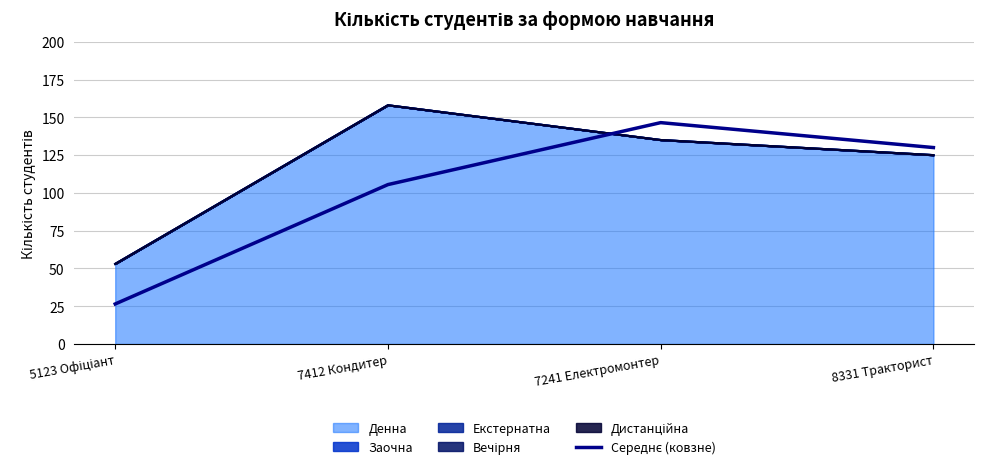

Is it true that the value at 7412 Кондитер is 24.0?

False